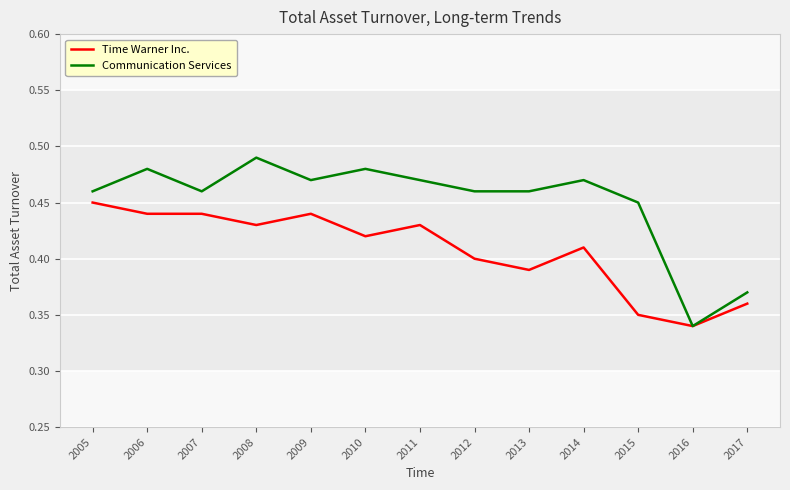

At which category does the chart reach its peak across all series?

2008